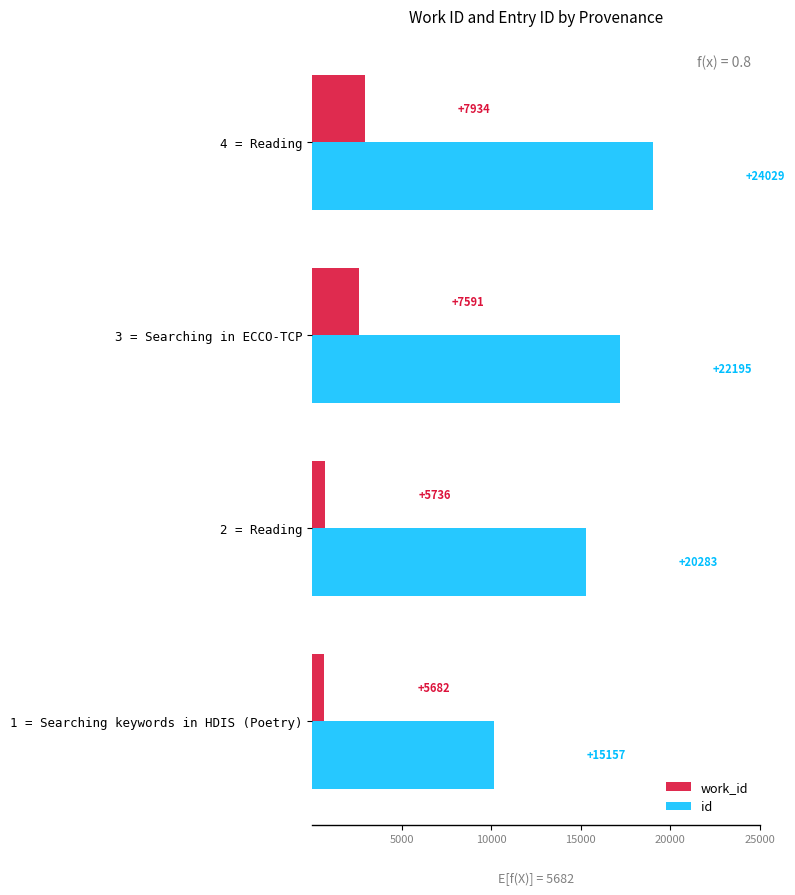

What are all the series names shown in the legend?

work_id, id